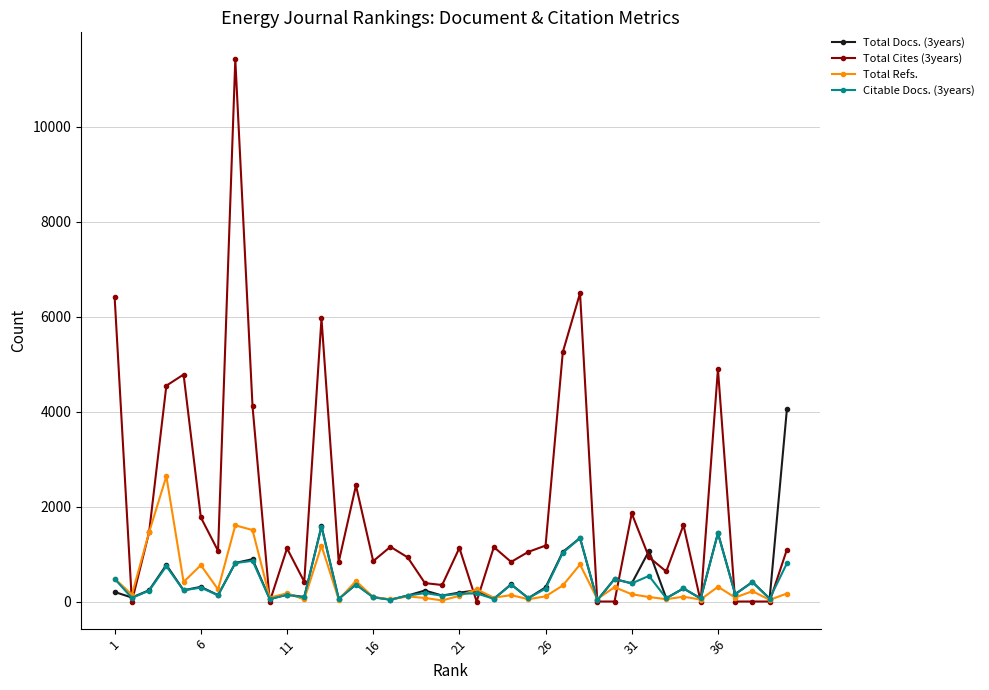

Which series has the widest spread of values?

Total Cites (3years)